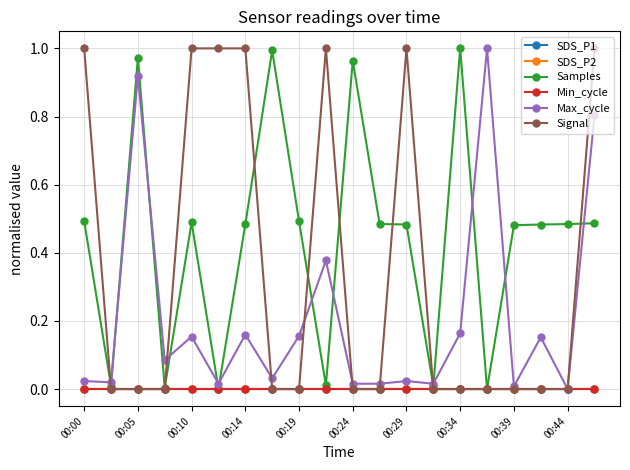

Is this an area chart (filled region under the line)?

No